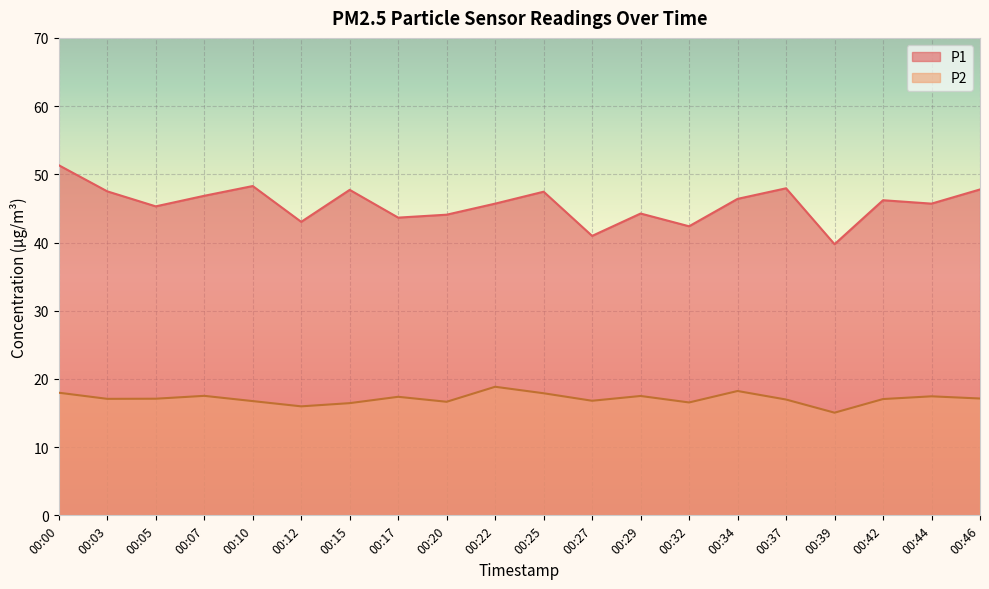

List the series in order of their overall mean, highest first.

P1, P2